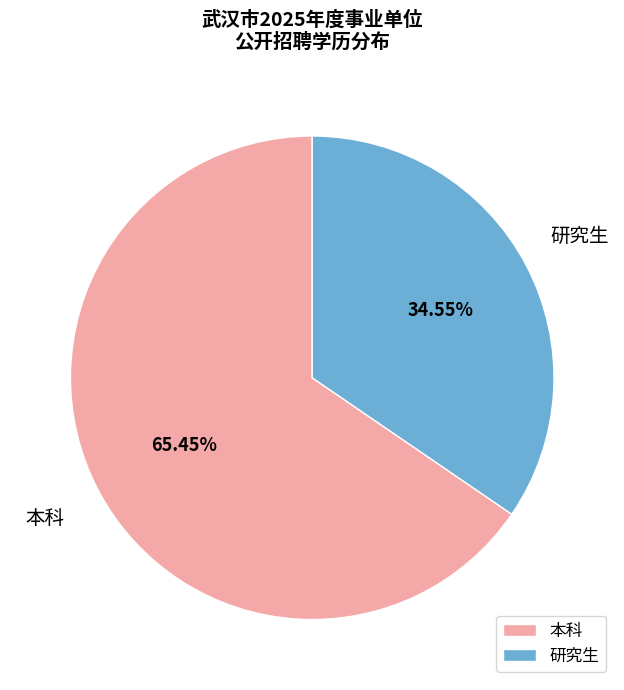

Count the number of slices in the pie.

2